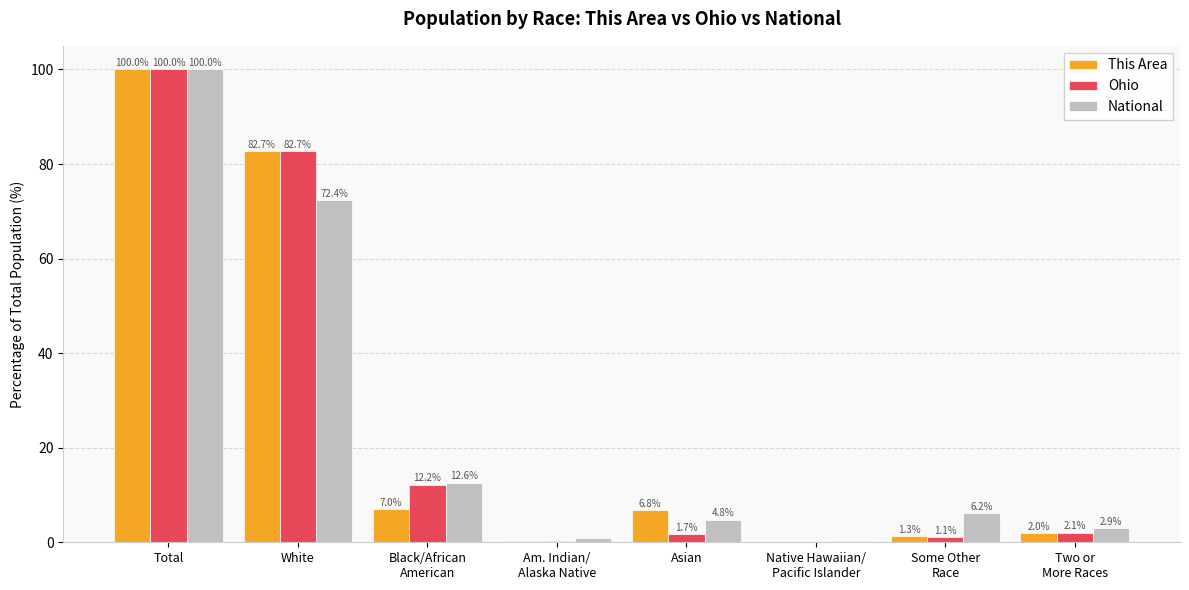

Which series has the widest spread of values?

Ohio